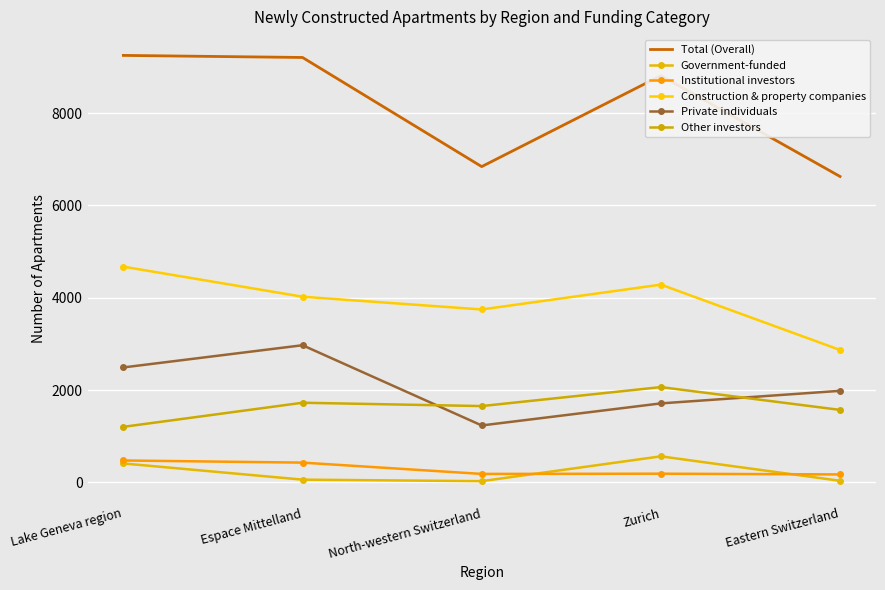

Read the Total (Overall) value at Lake Geneva region, to the nearest 10.

9250